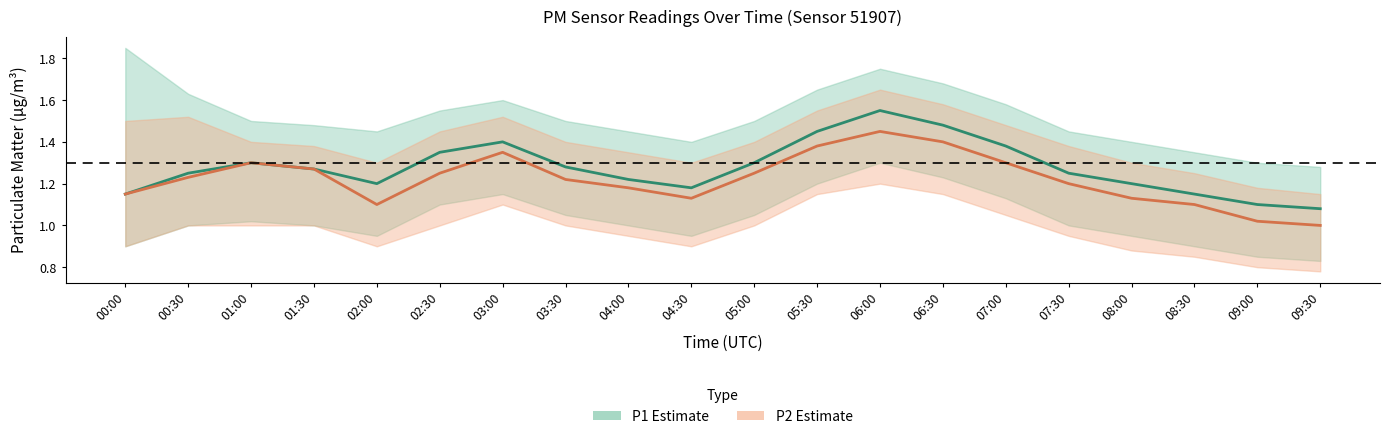

At how many categories does at least one series exceed 1?

20